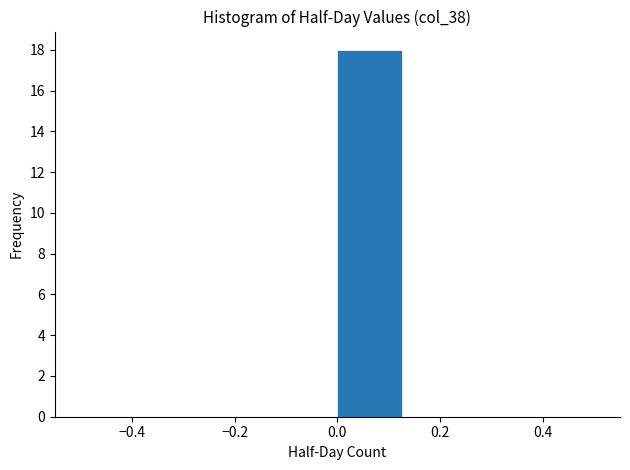

Reading left to right, transcribe this chart: for each bar, give the range it covers on the x-axis and its height. Neither the bar edges nor the heights are printed on the chart, so give them approximately, as read against the axes.

-0.500 to -0.375: 0
-0.375 to -0.250: 0
-0.250 to -0.125: 0
-0.125 to 0.000: 0
0.000 to 0.125: 18
0.125 to 0.250: 0
0.250 to 0.375: 0
0.375 to 0.500: 0